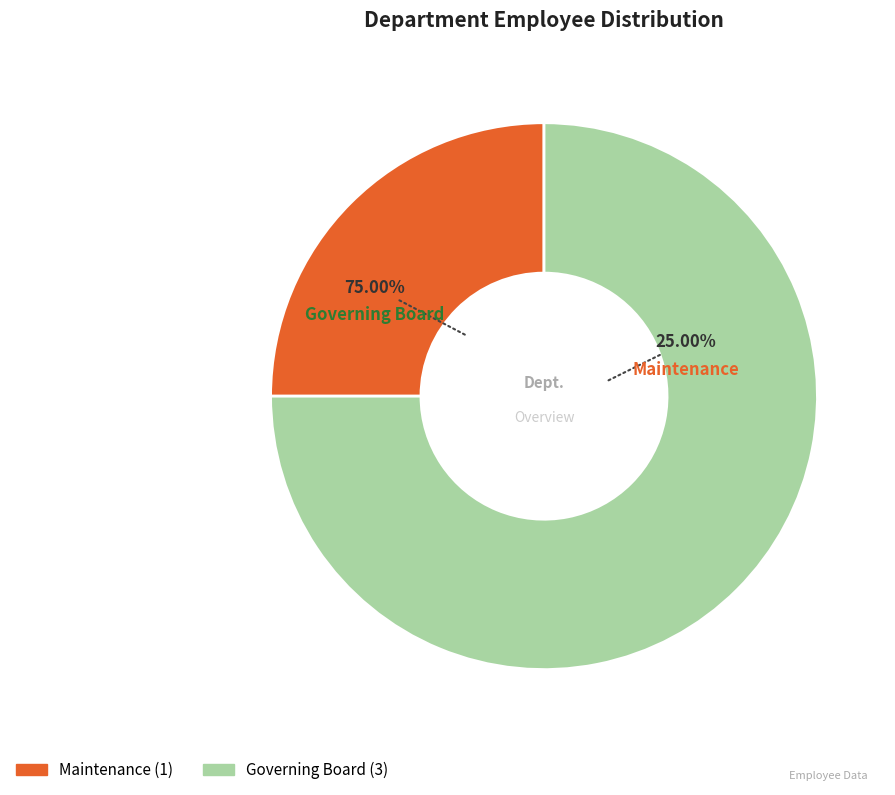

Rank the categories by value from lowest to highest.

Maintenance, Governing Board